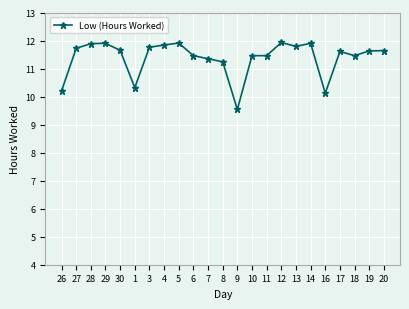

Which category has the lowest value across all series?

9